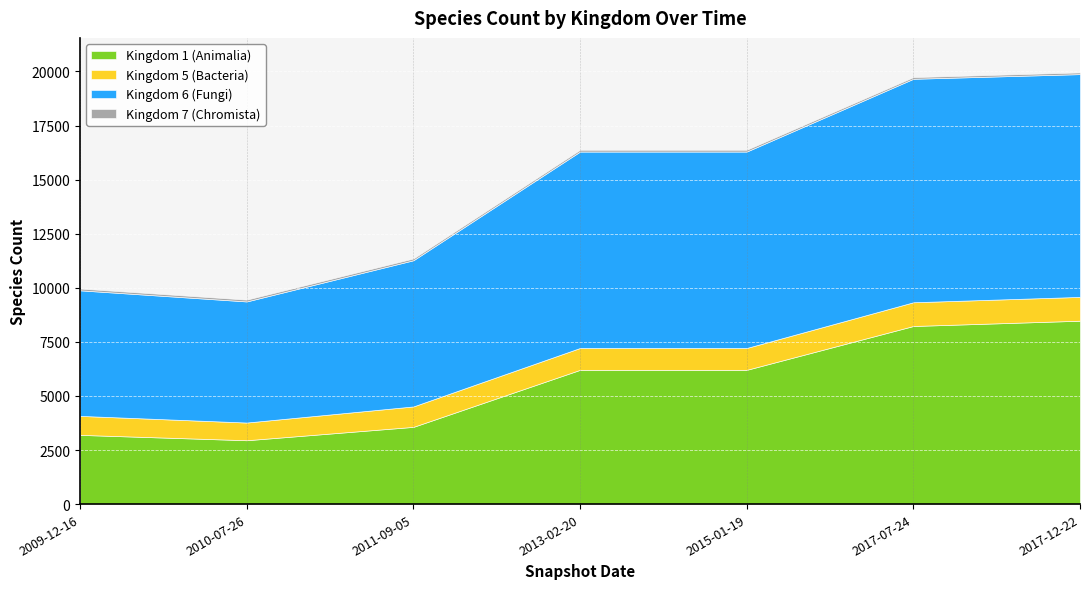

The Kingdom 7 (Chromista) series shows 28 at 2017-12-22. True or false?

False